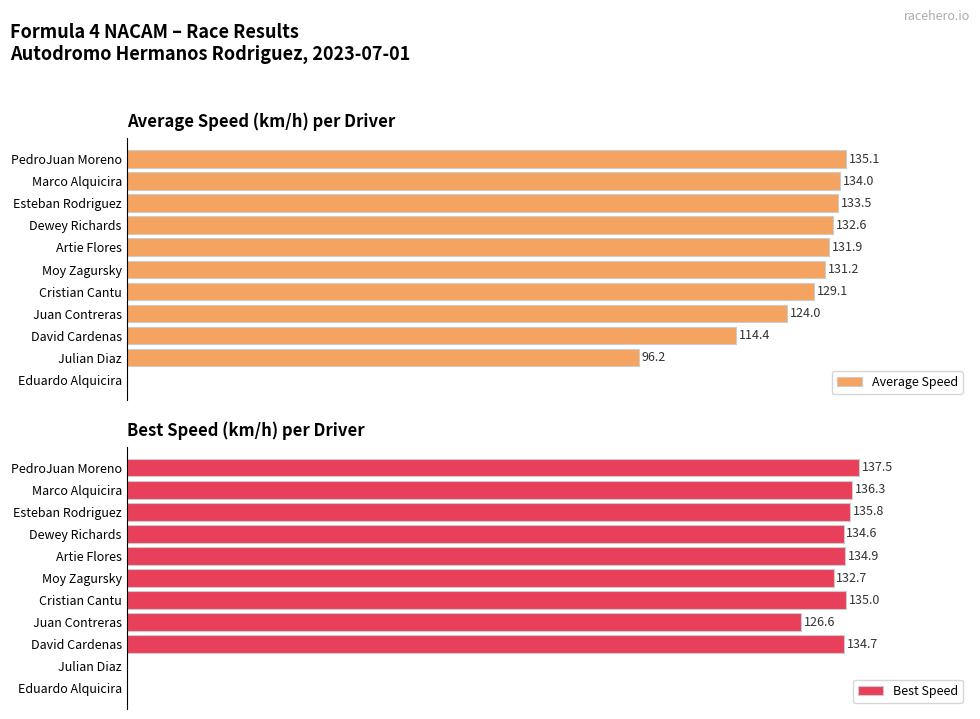

At which category does the chart reach its minimum across all series?

Eduardo Alquicira